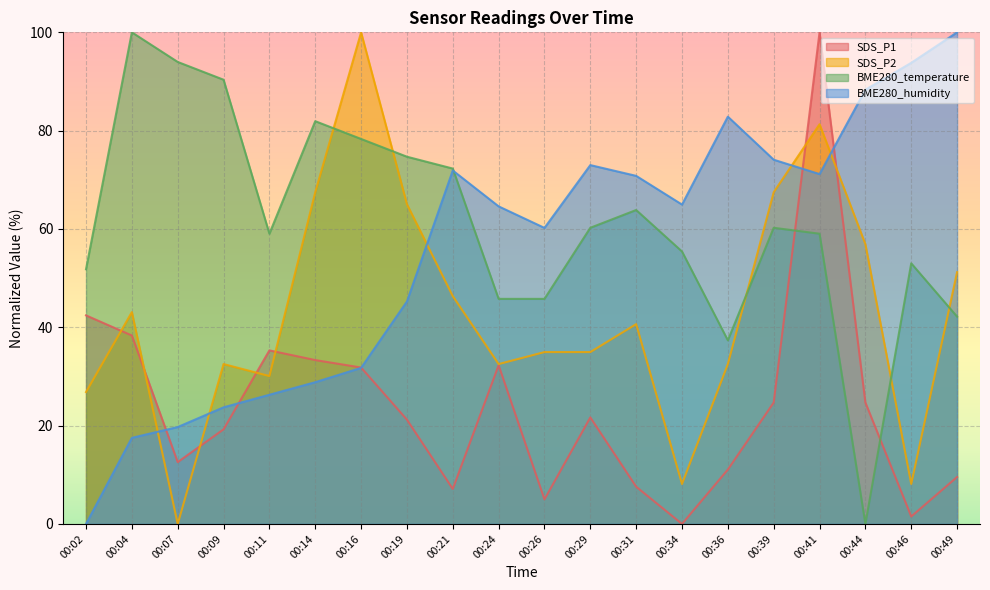

Is the value of BME280_temperature at 00:41 greater than the value of SDS_P1 at 00:39?

Yes